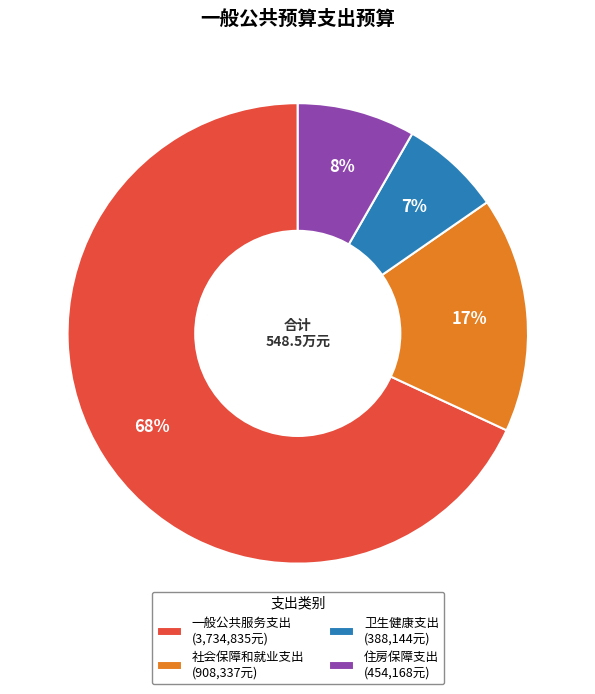

Do 卫生健康支出 and 社会保障和就业支出 together represent more than half of the pie?

No